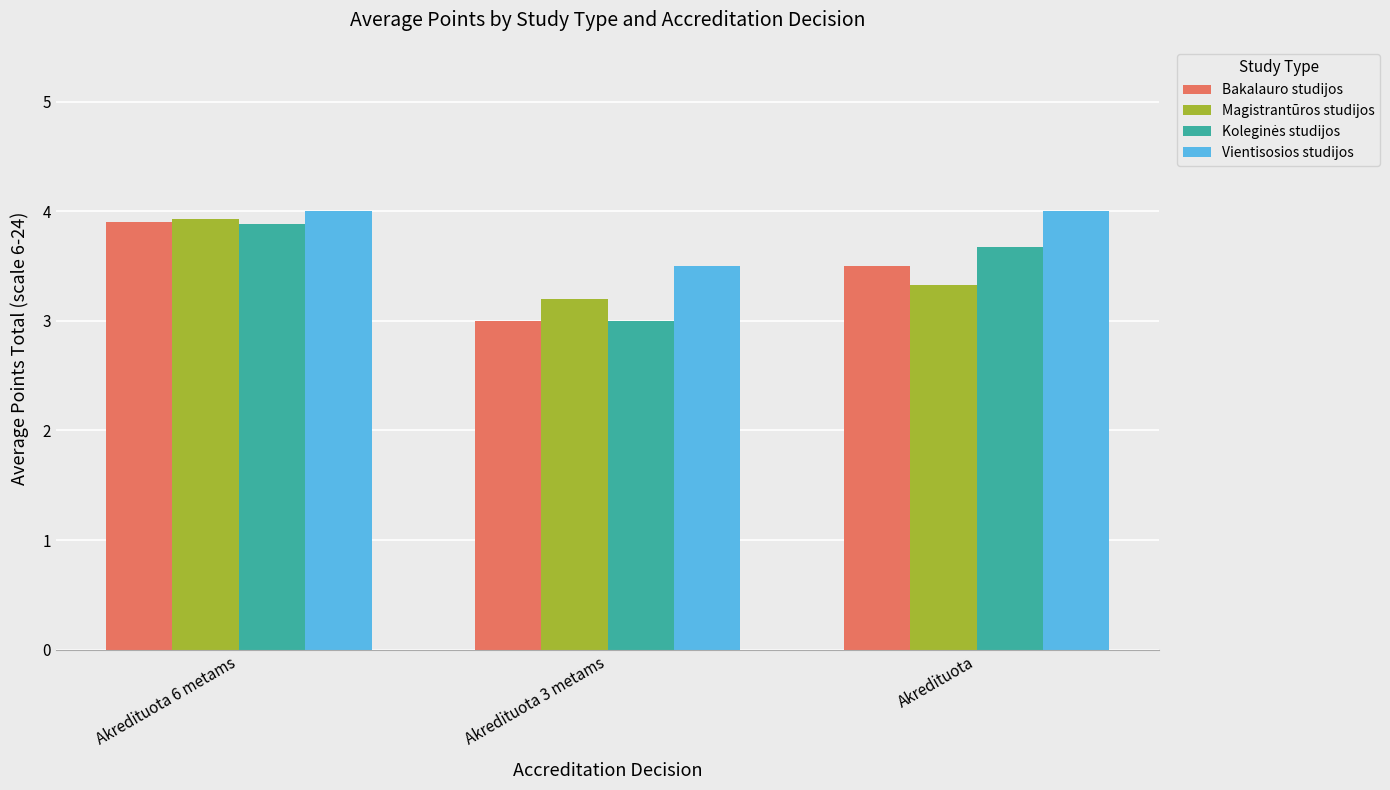

What is the total value across all series at Akredituota 3 metams?

12.7